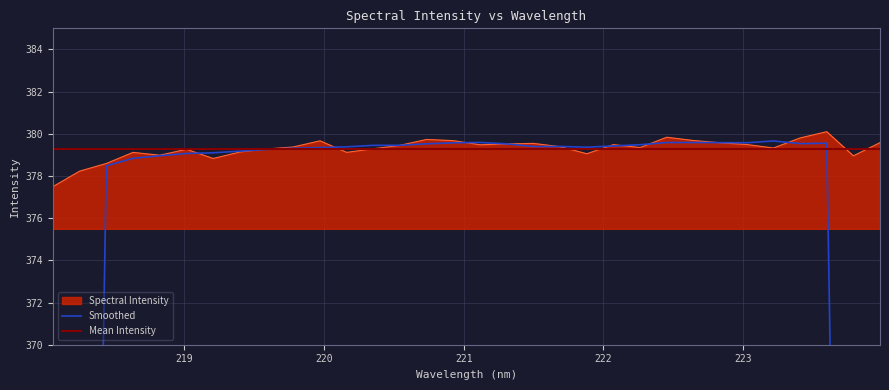

Read the value at 218.0596.

377.5